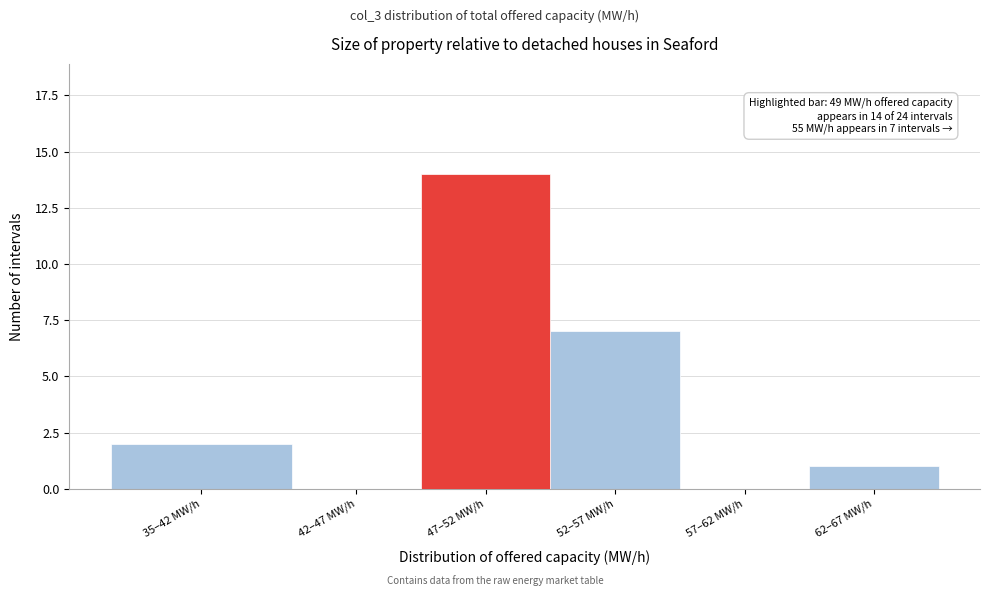

Reading right to left, list all the values displayed in this chart.

62–67 MW/h=1	57–62 MW/h=0	52–57 MW/h=7	47–52 MW/h=14	42–47 MW/h=0	35–42 MW/h=2